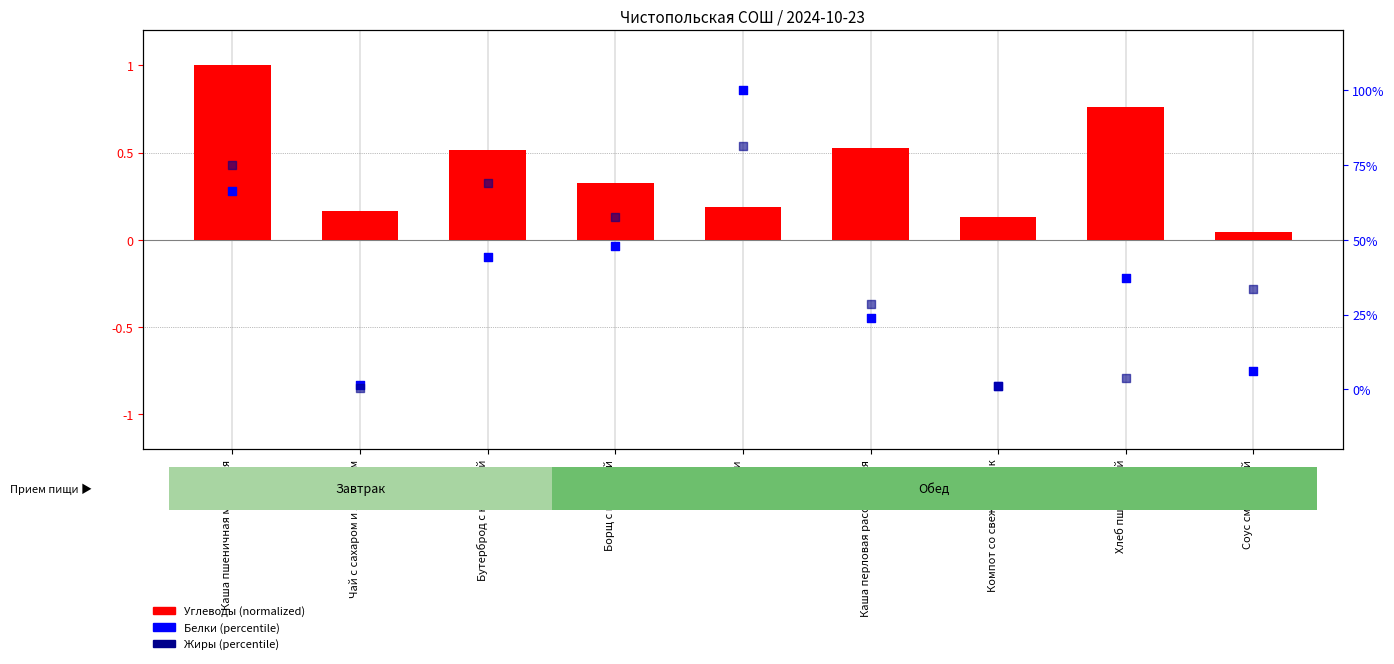

At how many categories does at least one series exceed 95?

1